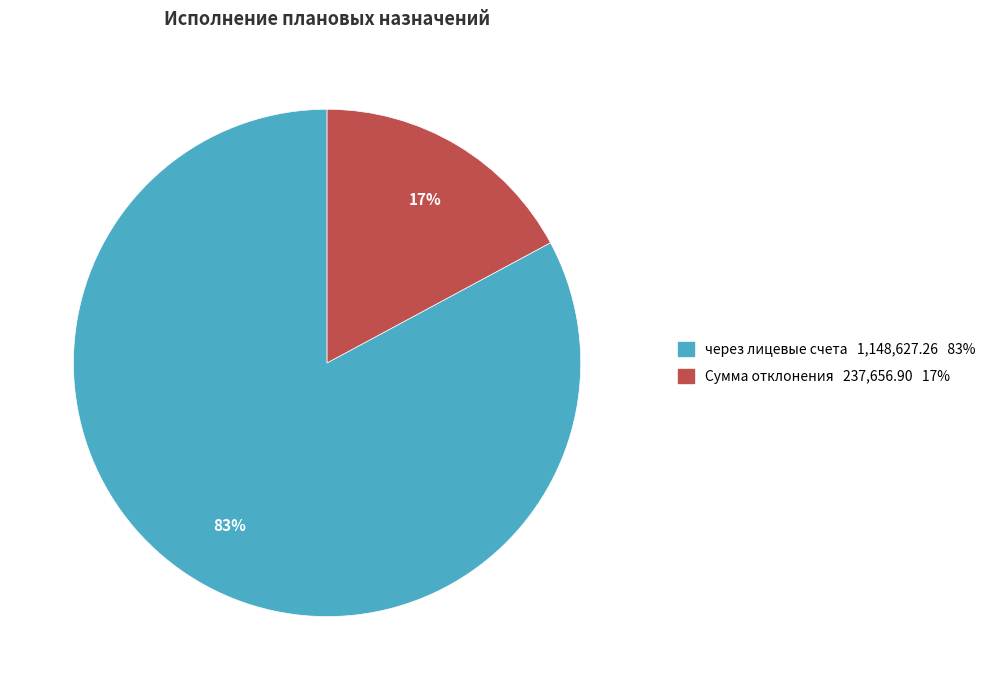

Is there any slice that represents more than half of the pie?

Yes